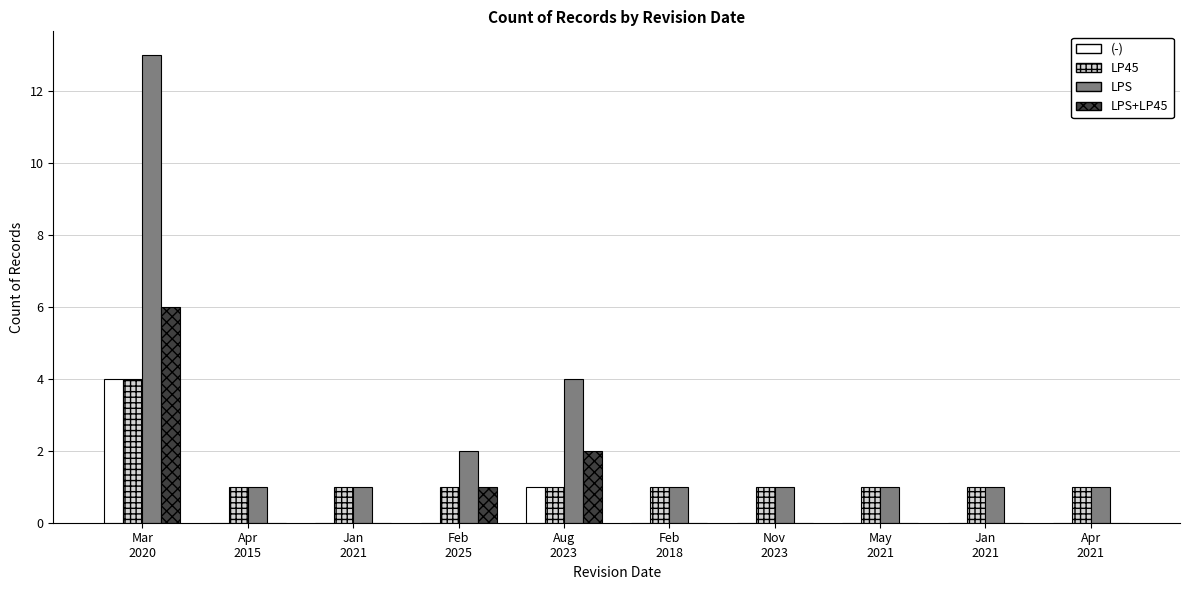

Reading left to right, extract all data points from this chart.

(-): Mar
2020=4	Apr
2015=0	Jan
2021=0	Feb
2025=0	Aug
2023=1	Feb
2018=0	Nov
2023=0	May
2021=0	Jan
2021=0	Apr
2021=0
LP45: Mar
2020=4	Apr
2015=1	Jan
2021=1	Feb
2025=1	Aug
2023=1	Feb
2018=1	Nov
2023=1	May
2021=1	Jan
2021=1	Apr
2021=1
LPS: Mar
2020=13	Apr
2015=1	Jan
2021=1	Feb
2025=2	Aug
2023=4	Feb
2018=1	Nov
2023=1	May
2021=1	Jan
2021=1	Apr
2021=1
LPS+LP45: Mar
2020=6	Apr
2015=0	Jan
2021=0	Feb
2025=1	Aug
2023=2	Feb
2018=0	Nov
2023=0	May
2021=0	Jan
2021=0	Apr
2021=0